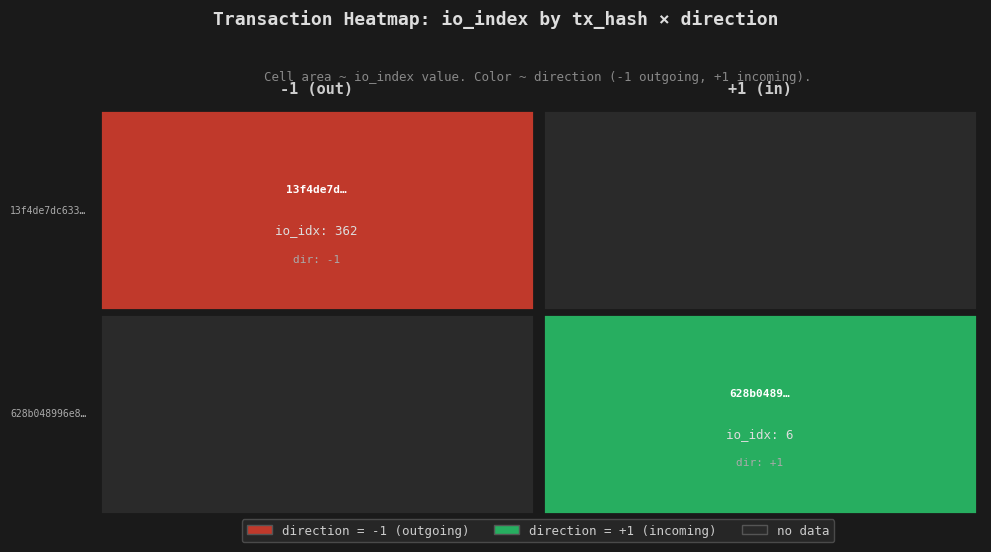

Rank the series at time_stamp from highest to lowest value.

13f4de7dc633f39c94adea891aa4935514deef9, 628b048996e8e579904766f5014061ce1a87d7e